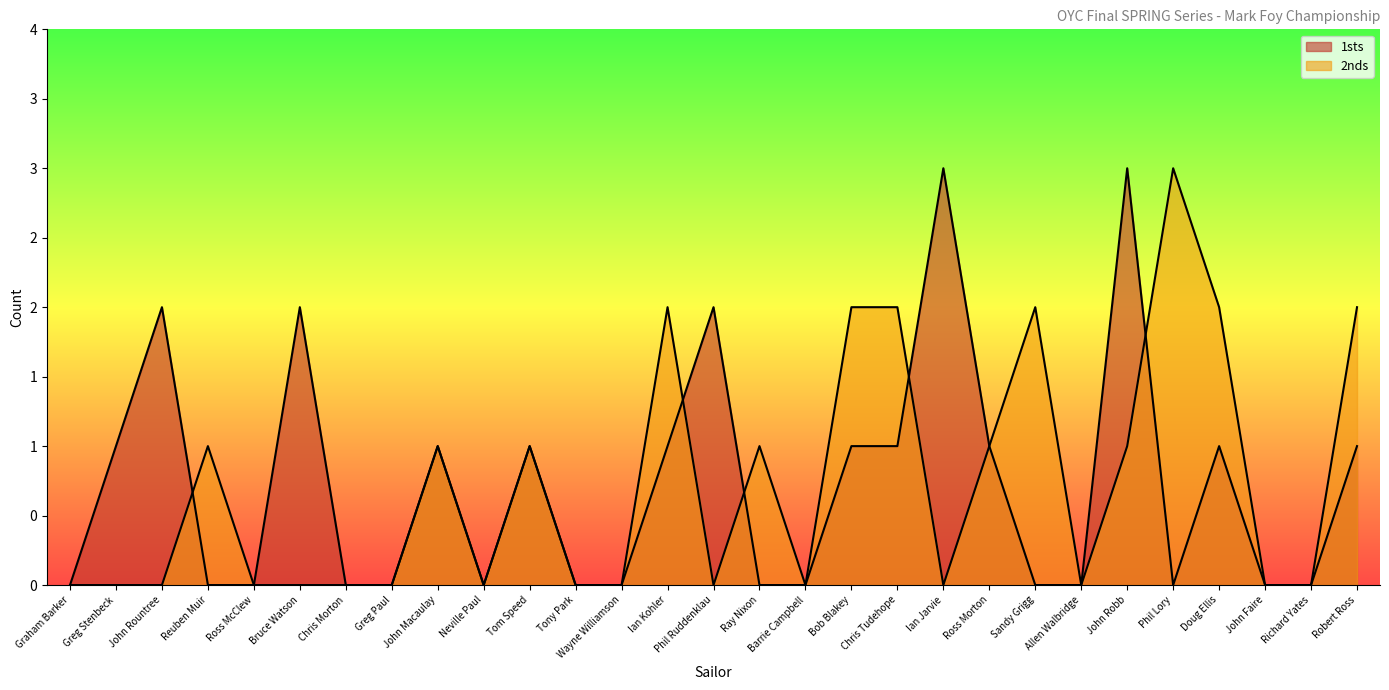

What is the approximate value of 2nds at Phil Lory?

3